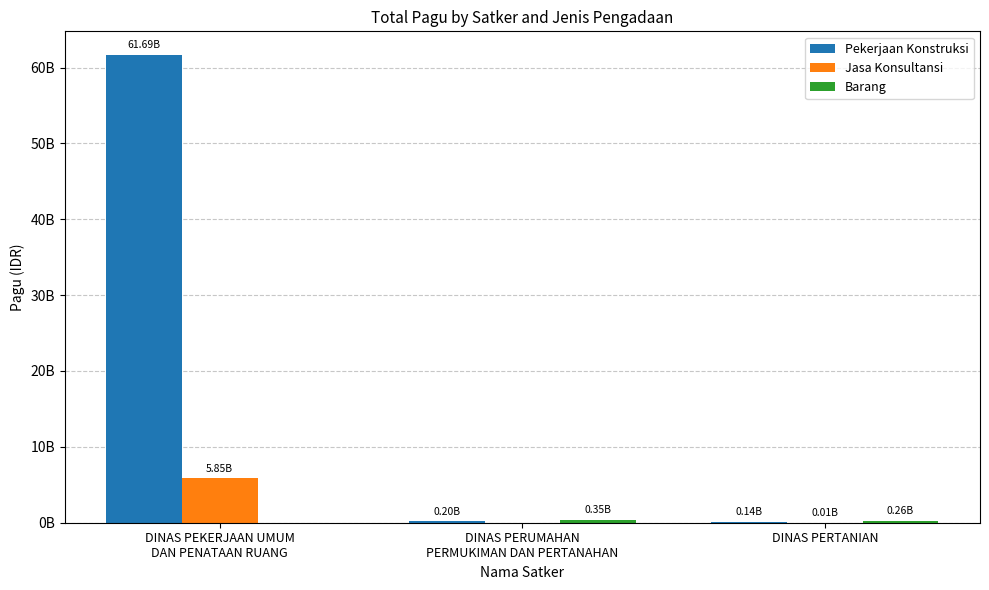

What is the value of the Pekerjaan Konstruksi bar at the 3rd from the left?

141400000